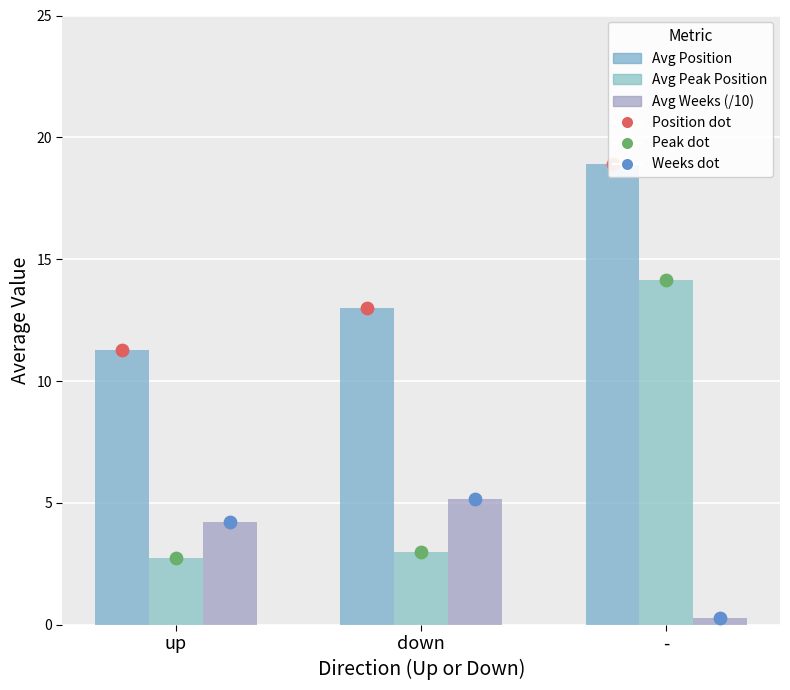

At how many categories does at least one series exceed 18?

1